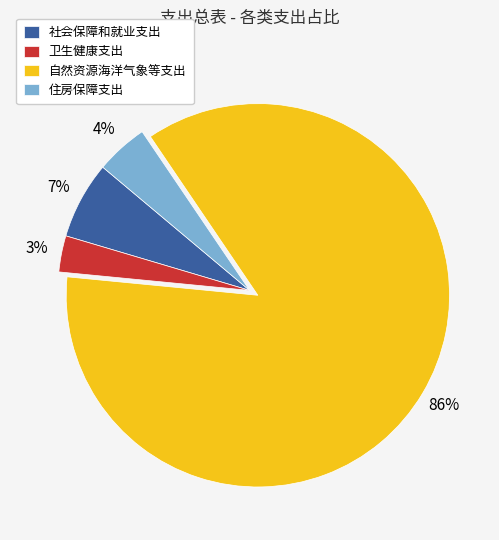

Count the number of slices in the pie.

4